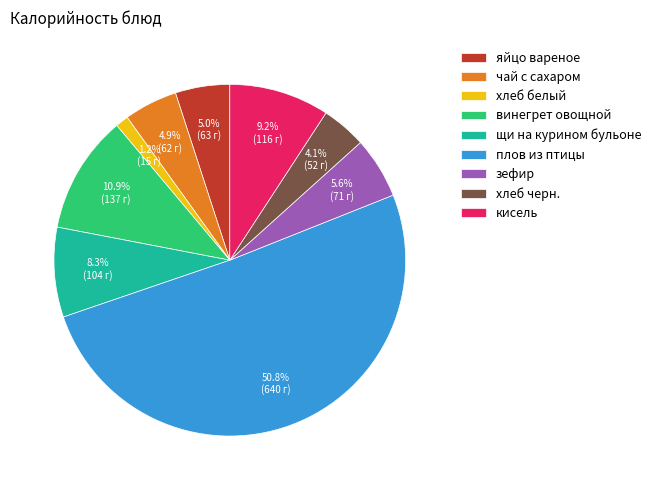

Which category accounts for the majority?

плов из птицы